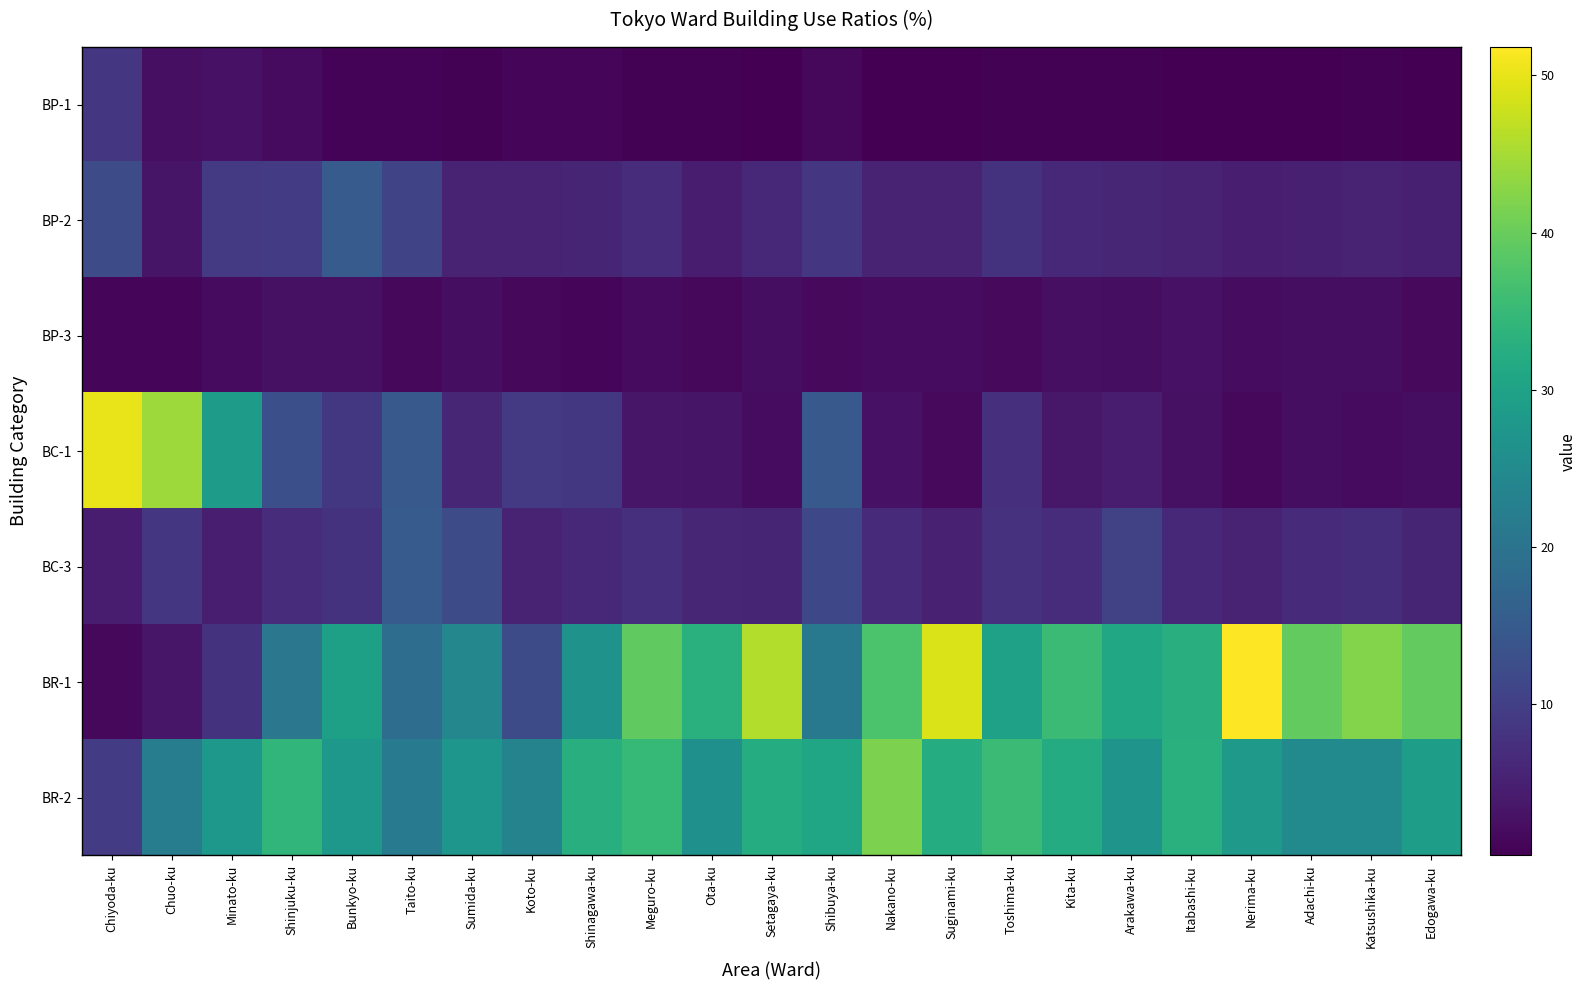

How many series are shown in this chart?

7